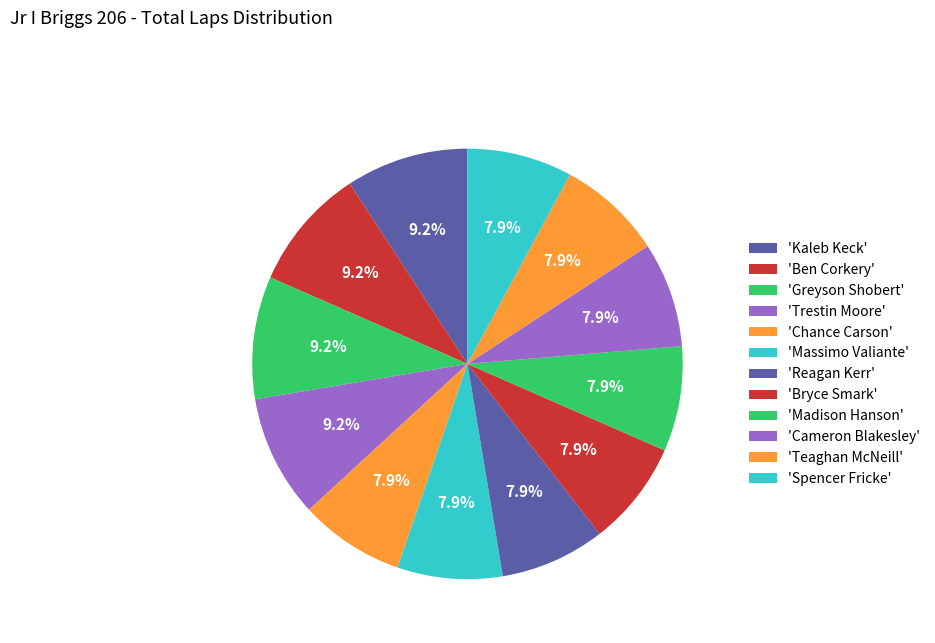

Rank the categories by value from highest to lowest.

Kaleb Keck, Ben Corkery, Greyson Shobert, Trestin Moore, Chance Carson, Massimo Valiante, Reagan Kerr, Bryce Smark, Madison Hanson, Cameron Blakesley, Teaghan McNeill, Spencer Fricke